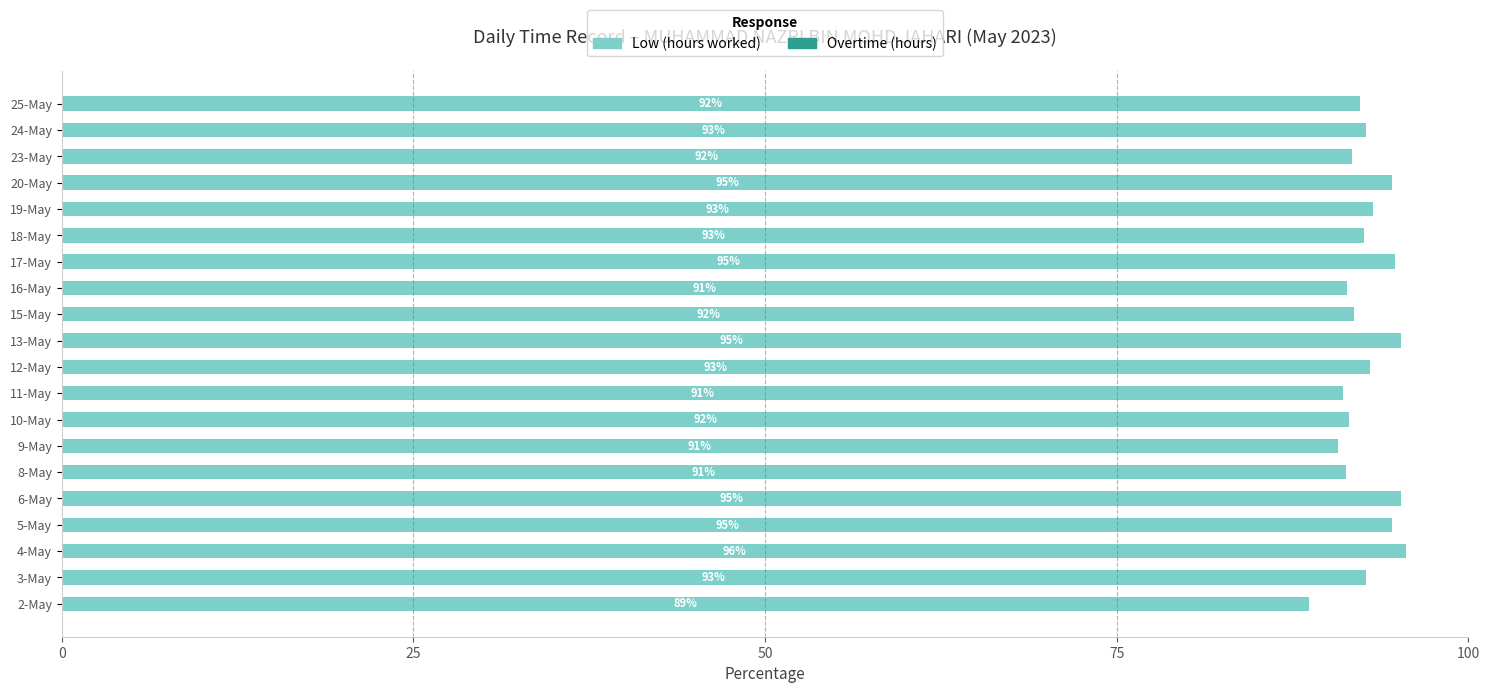

Are the bars grouped side by side (vs. stacked)?

No